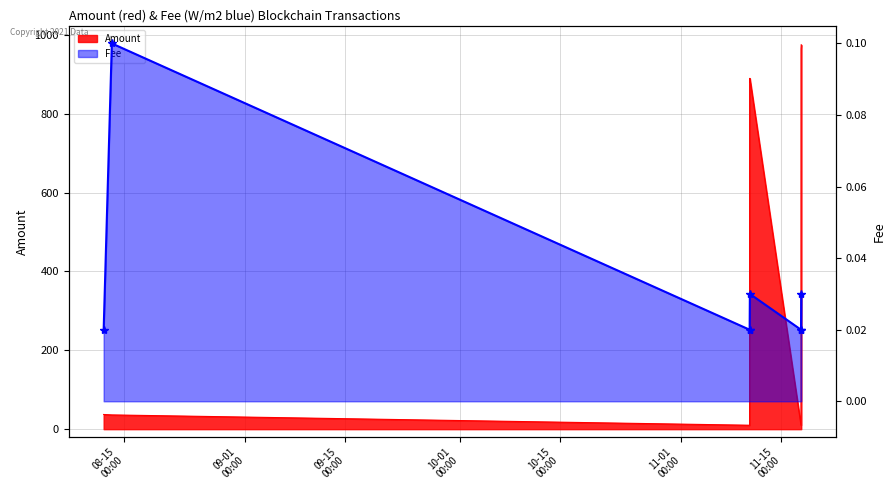

Rank the categories by Fee value from lowest to highest.

2021-08-12 03:39:00, 2021-11-10 14:00:00, 2021-11-10 14:09:00, 2021-11-17 18:39:00, 2021-11-17 18:51:00, 2021-11-10 14:54:00, 2021-11-17 19:27:00, 2021-08-13 07:06:00